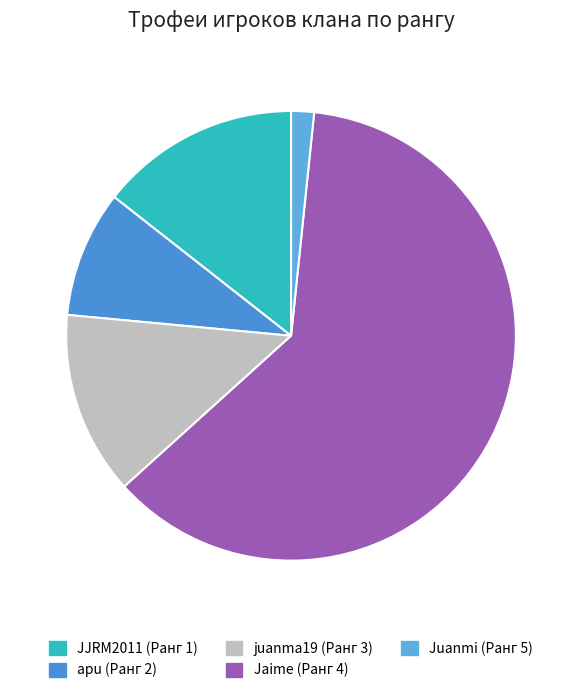

To the nearest percent, what percentage of the pie is Jaime (Ранг 4)?

62%